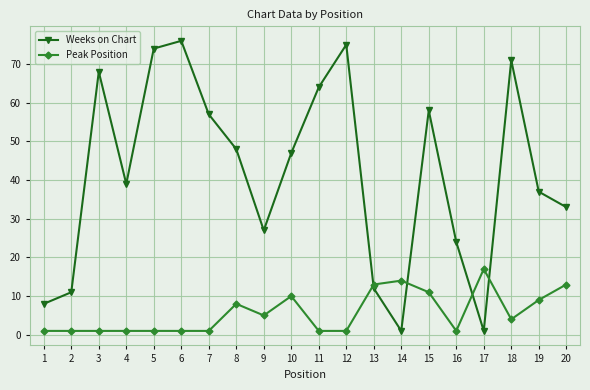

What is the greatest value displayed?

76